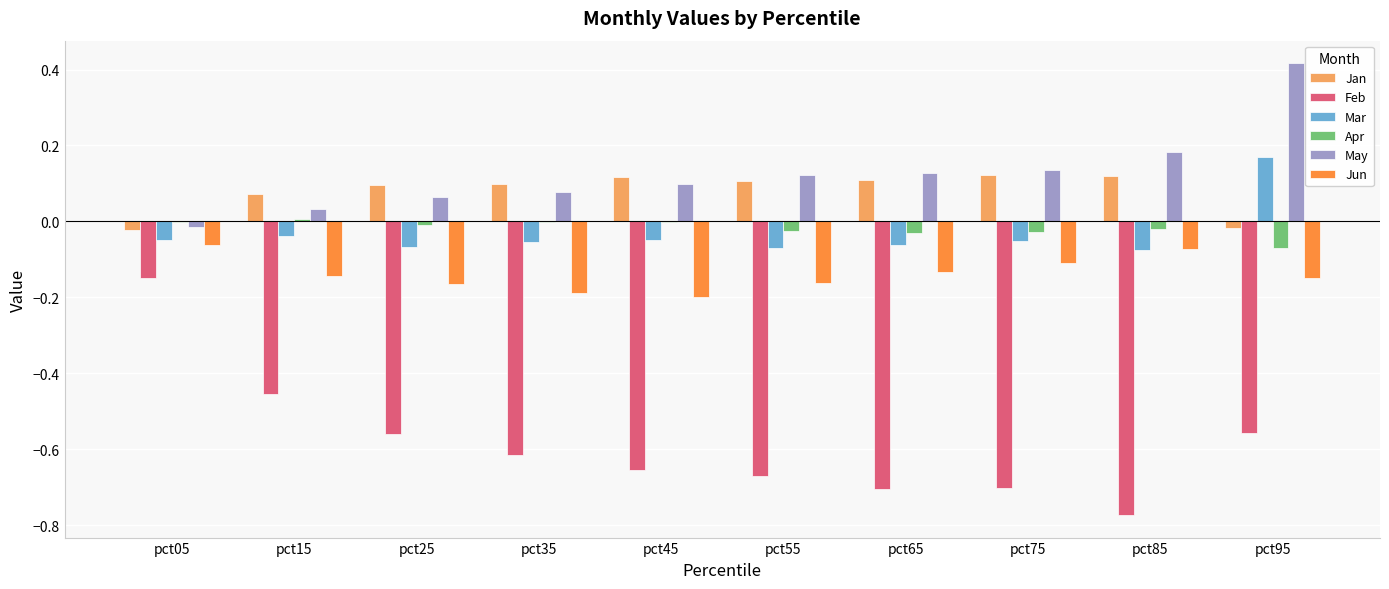

True or false: Jun has a value of -0.1 at pct55.

False